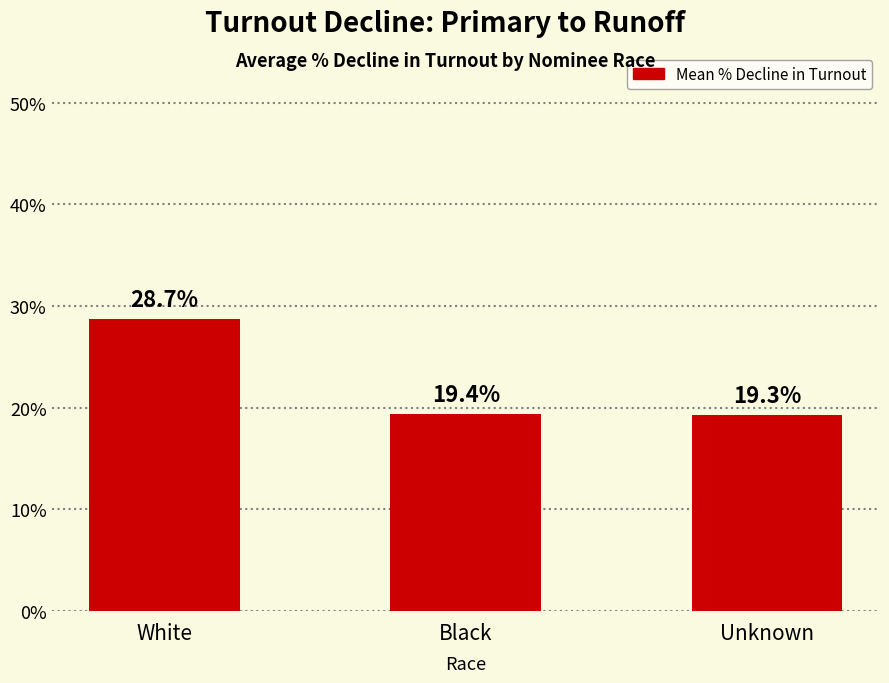

Does the chart contain any negative values?

No